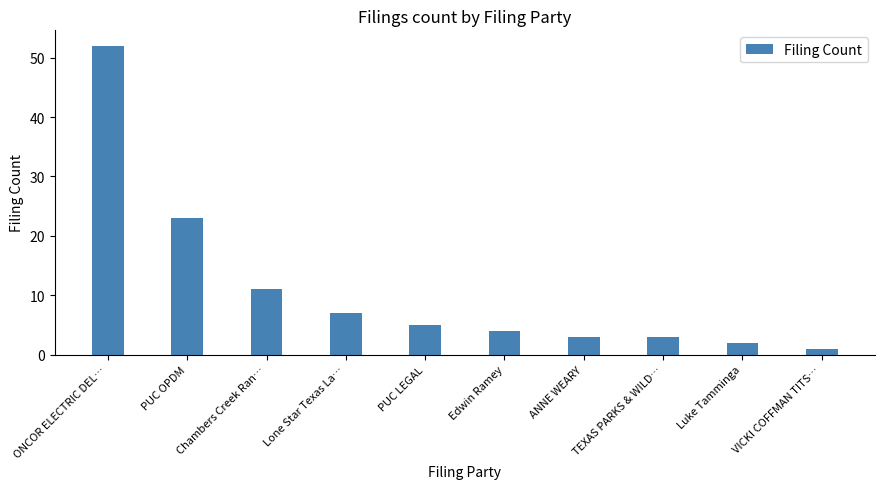

Between TEXAS PARKS & WILD… and ONCOR ELECTRIC DEL…, which is larger?

ONCOR ELECTRIC DEL…